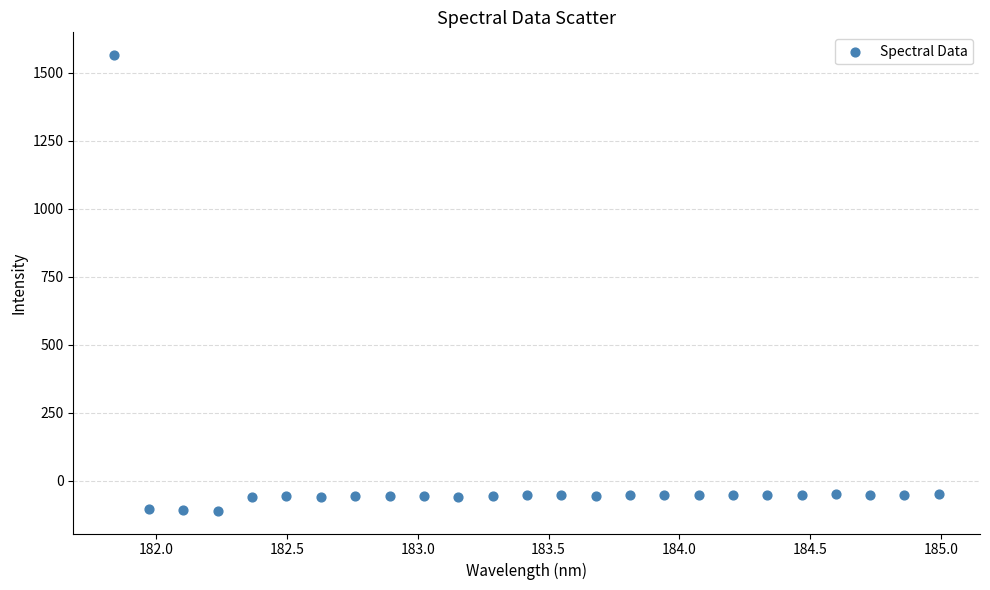

What is the range of Y values (max minus min)?

1675.6